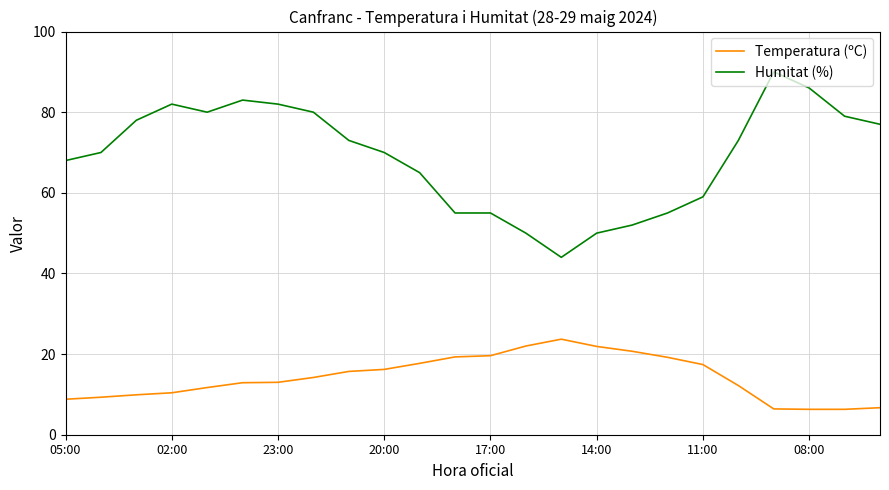

Which series has the largest range (max minus min)?

Humitat (%)